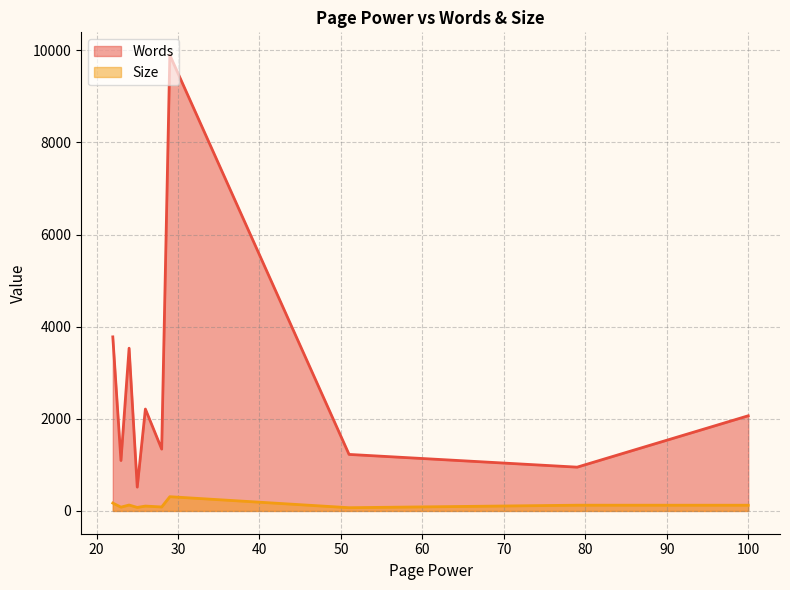

What is the approximate value of Size at 79, to the nearest 50?

150